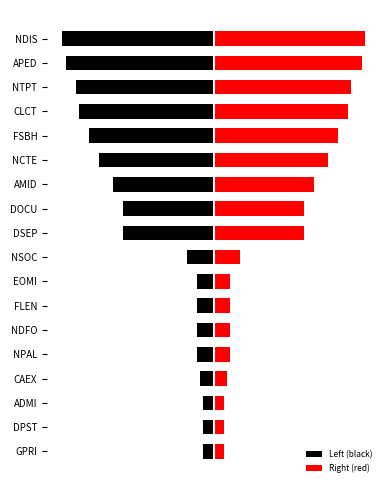

List the series in order of their peak value, lowest first.

Left (black), Right (red)